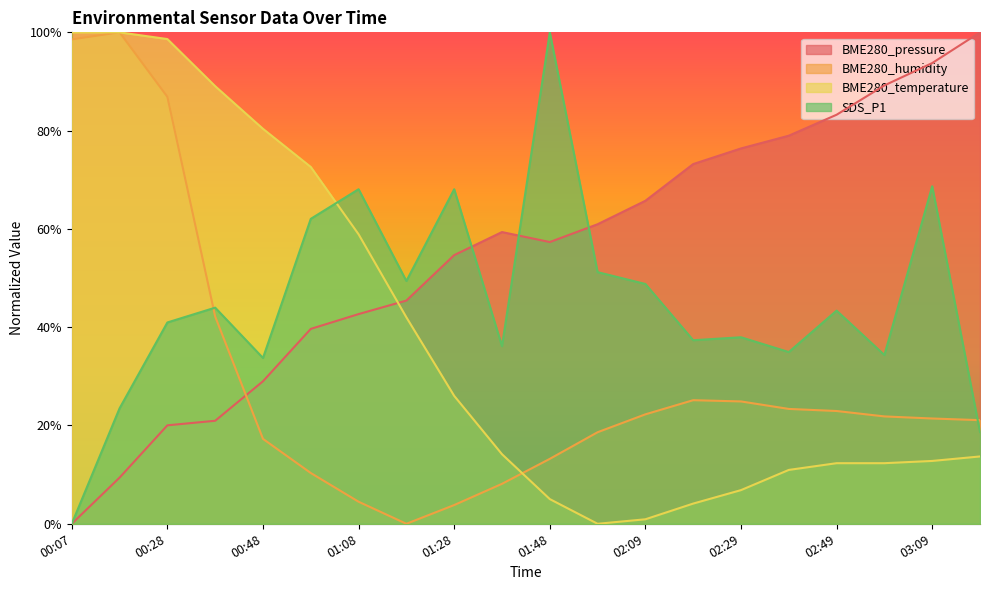

What is the label of the 1st point from the left?

00:07